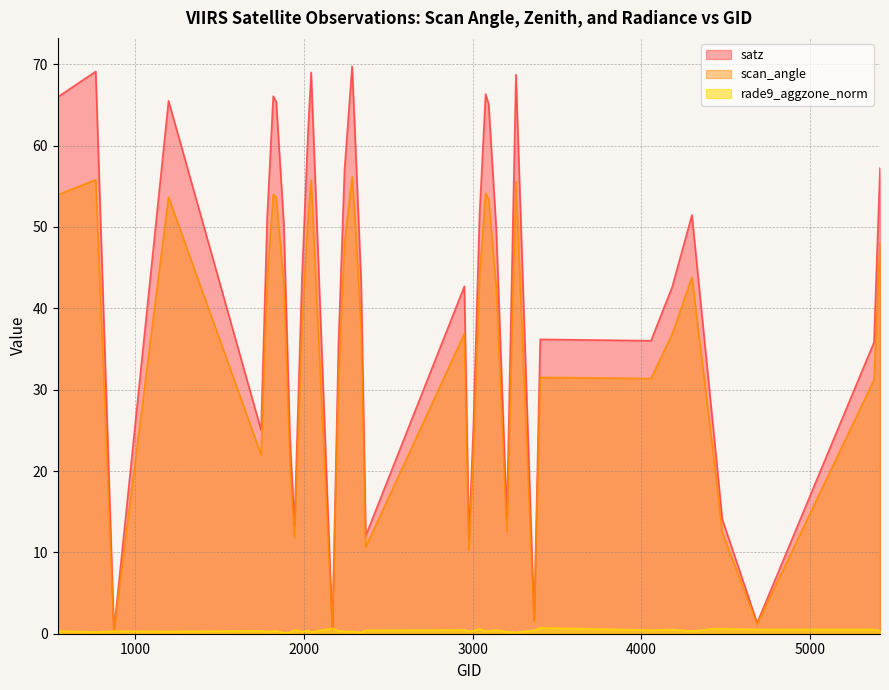

What is the value of the scan_angle point at the 14th from the left?

55.7